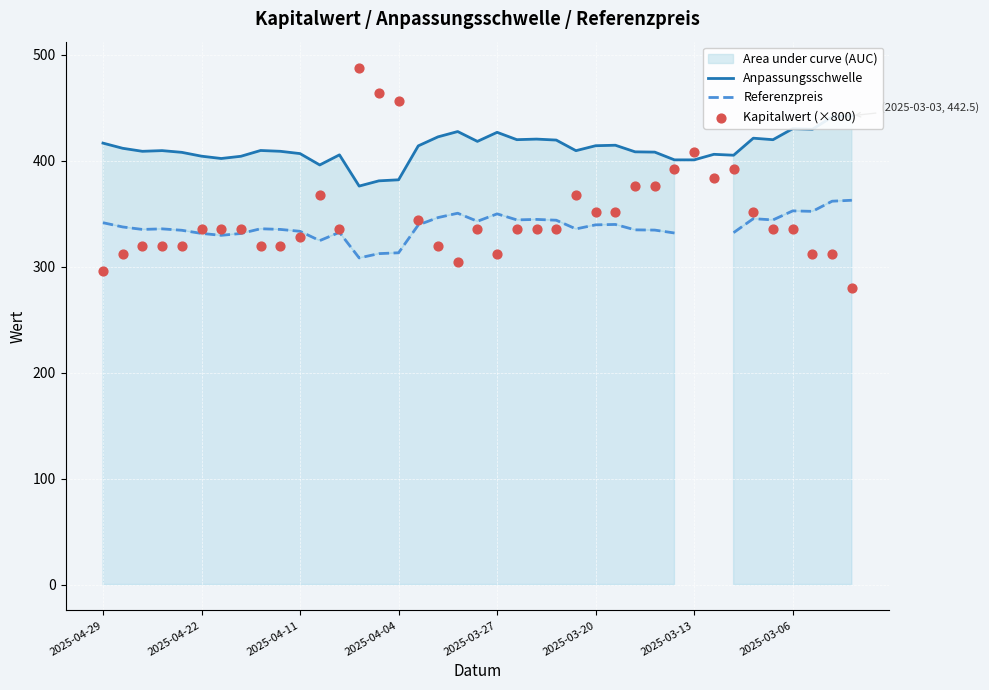

Which series has the largest total across all categories?

Anpassungsschwelle